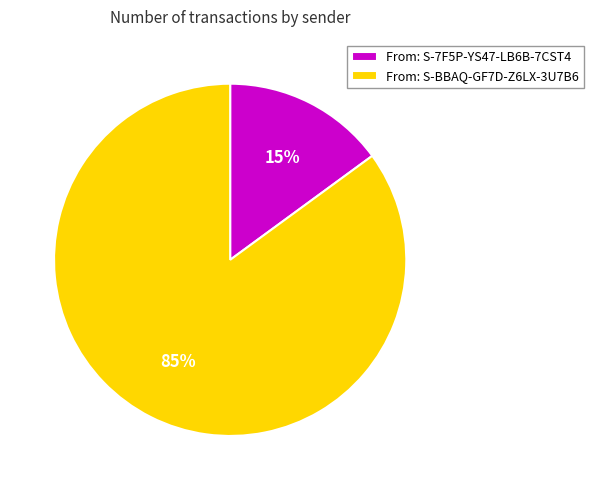

To the nearest percent, what is the difference between the From: S-7F5P-YS47-LB6B-7CST4 and From: S-BBAQ-GF7D-Z6LX-3U7B6 slice percentages?

70%